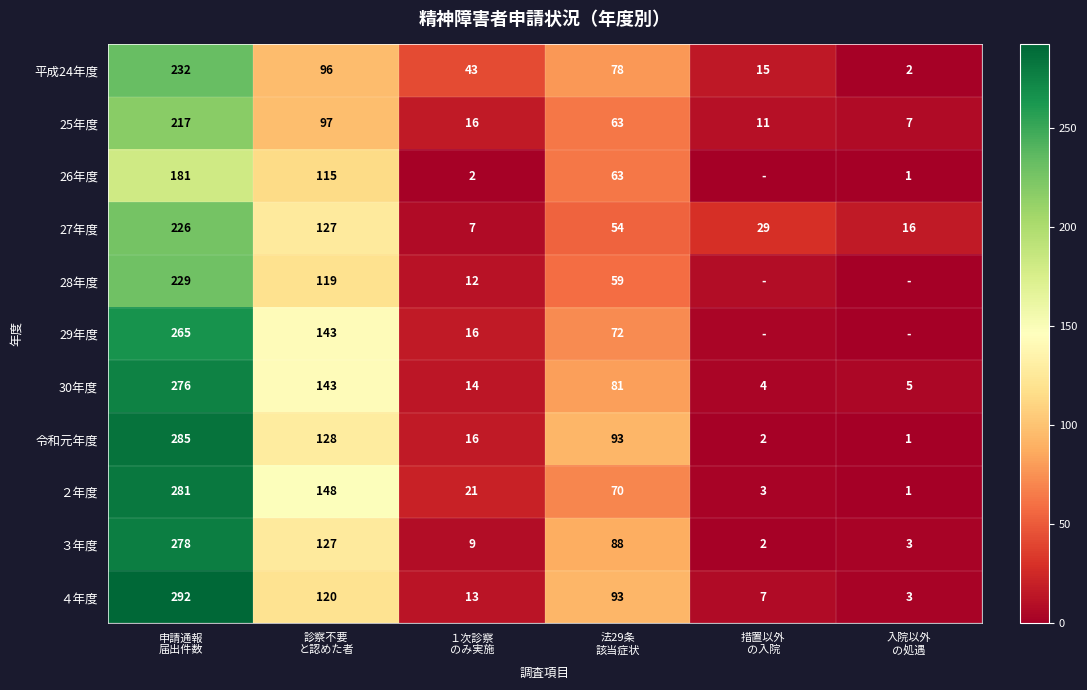

What is the difference between the maximum and minimum values in the 令和元年度 series?

284